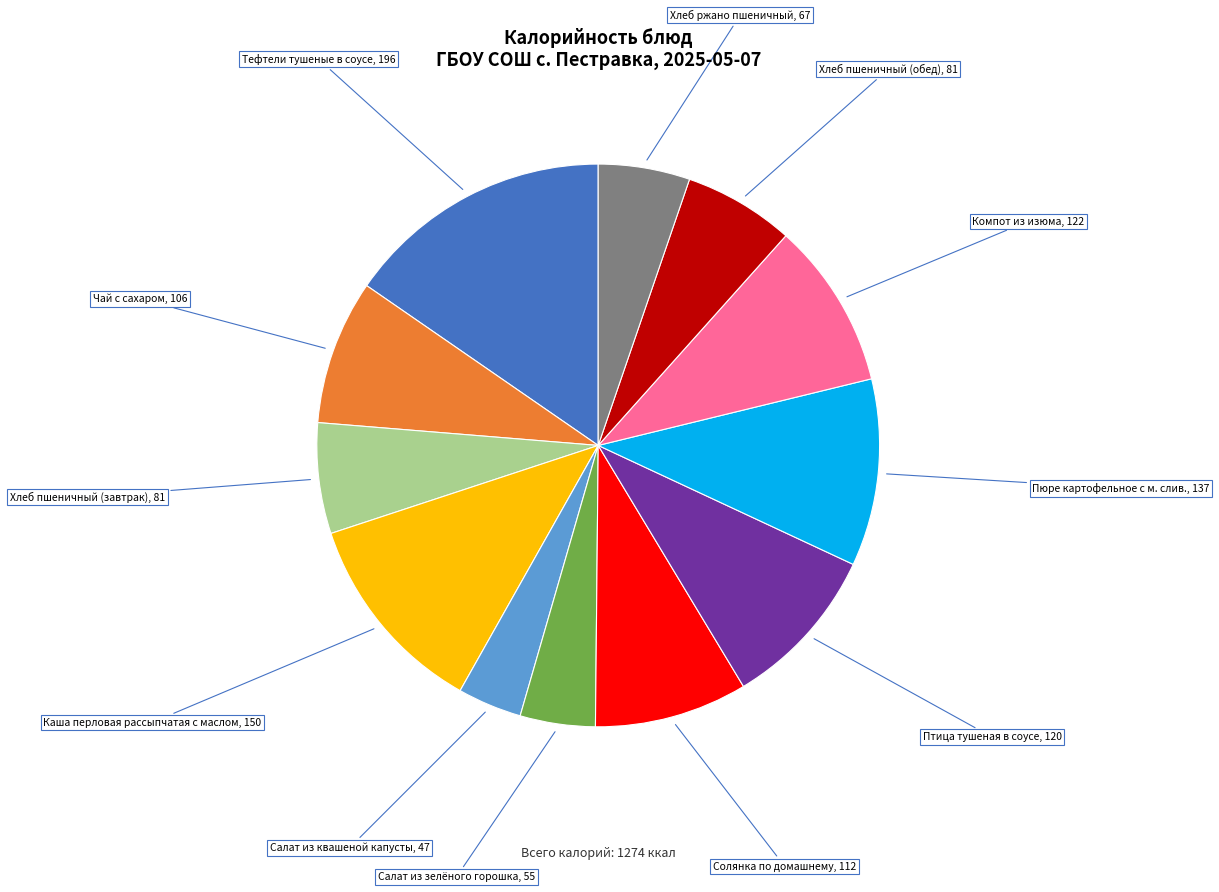

Is there a majority slice in this chart?

No